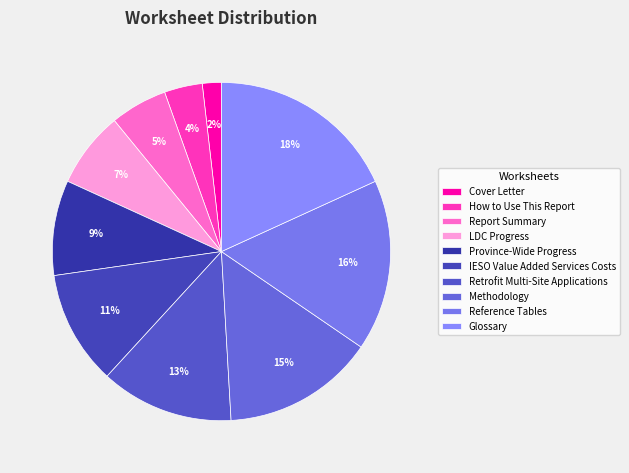

True or false: Methodology accounts for 8% of the total.

False